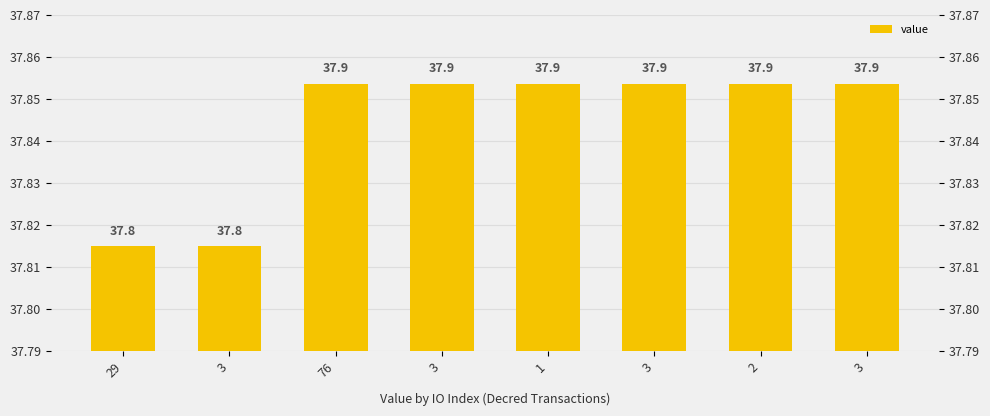

Rank the categories by value from lowest to highest.

29, 3, 76, 3, 1, 3, 2, 3